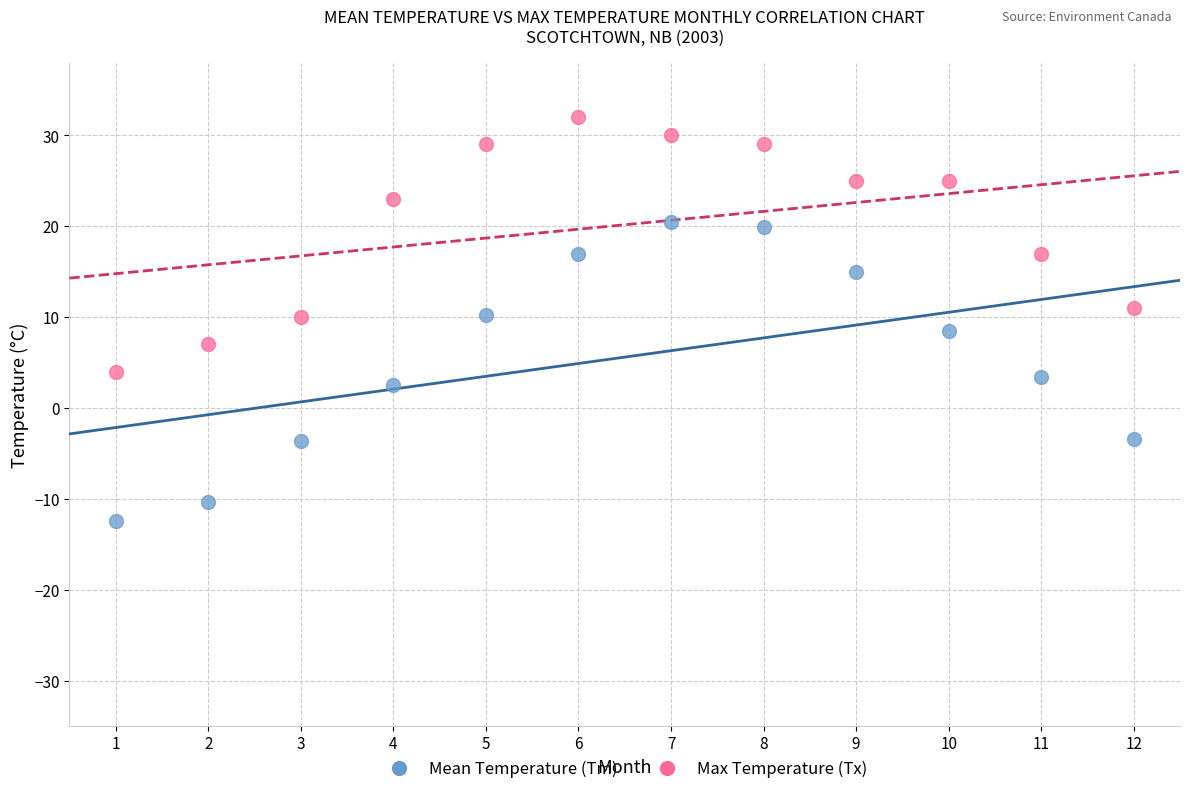

What are all the series names shown in the legend?

Mean Temperature (Tm), Max Temperature (Tx)